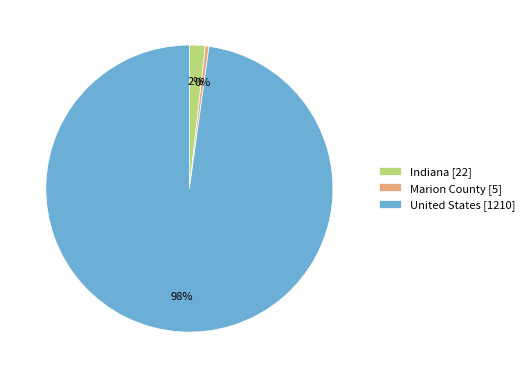

What is the smallest slice in the pie chart?

Marion County